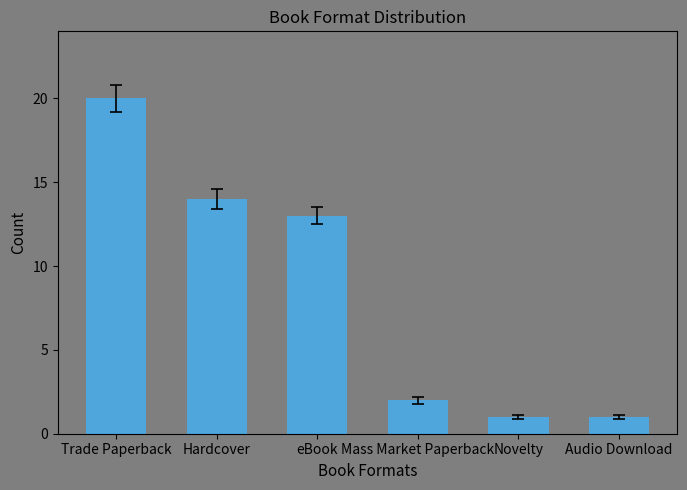

What is the approximate value at eBook?

13